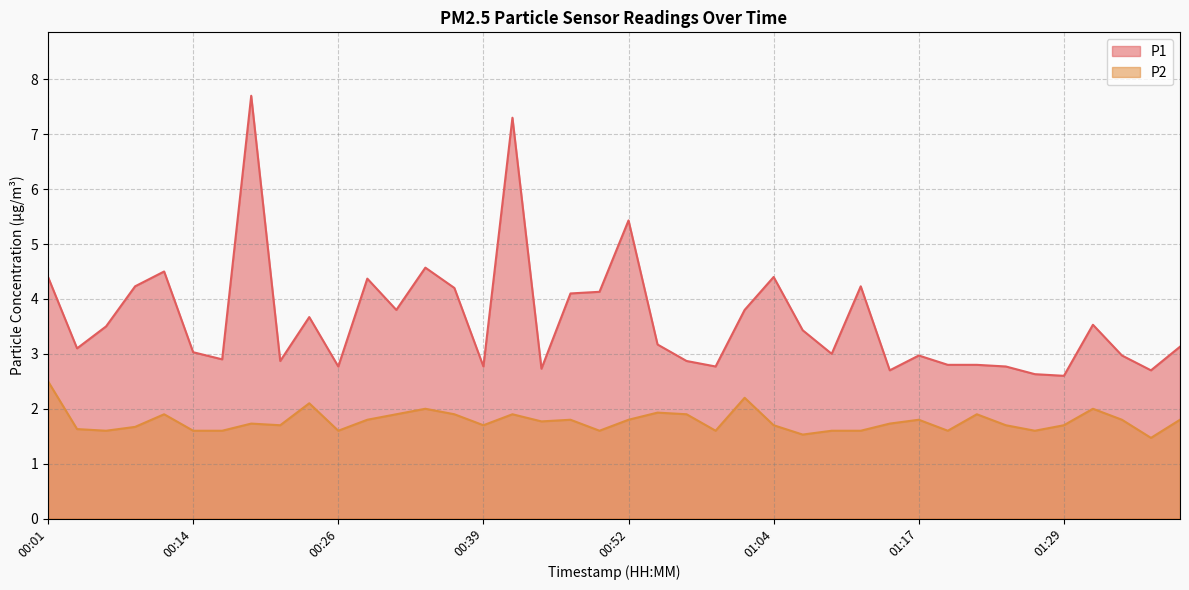

At which category does P2 reach its first local peak?

00:11